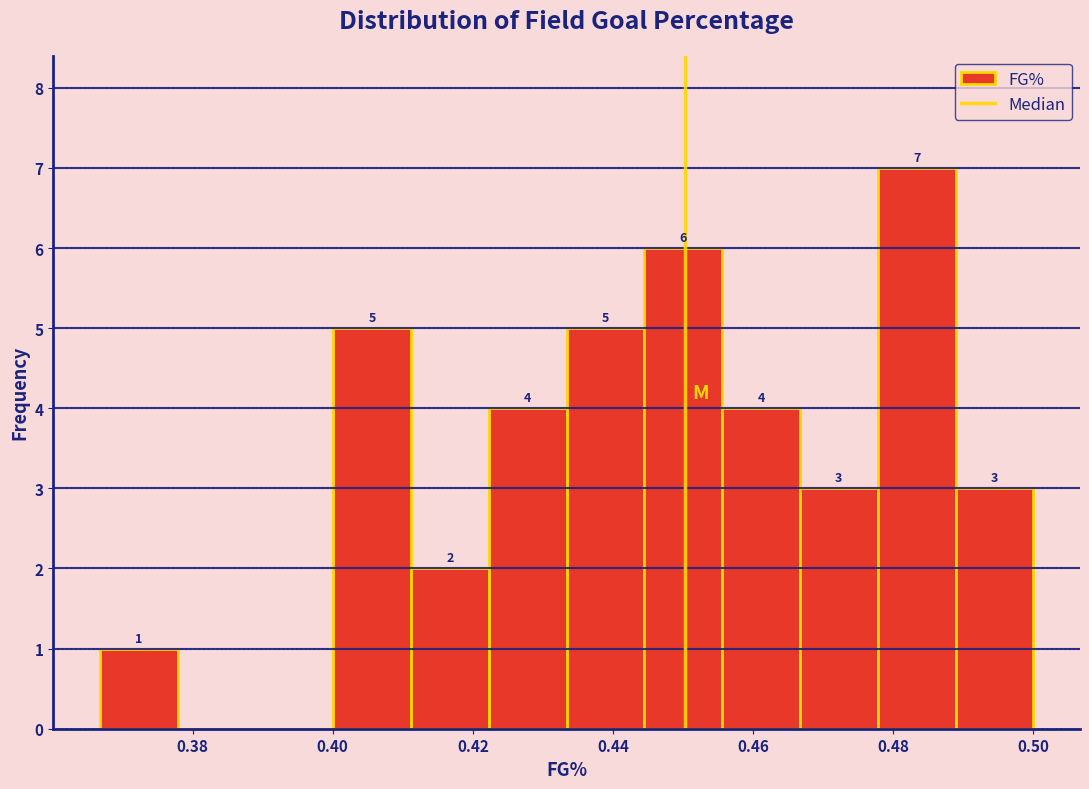

Which range on the x-axis has the tallest bar?

0.478 to 0.488